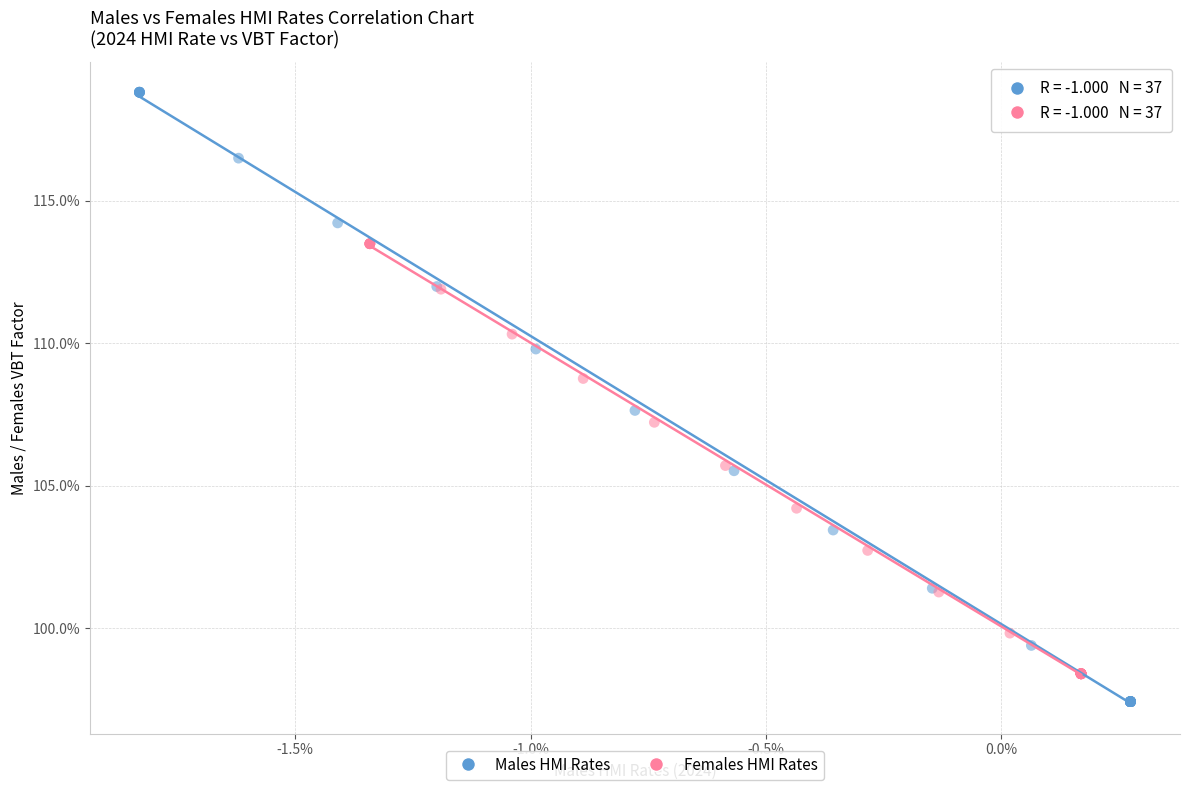

What are all the series names shown in the legend?

Males HMI Rates, Females HMI Rates